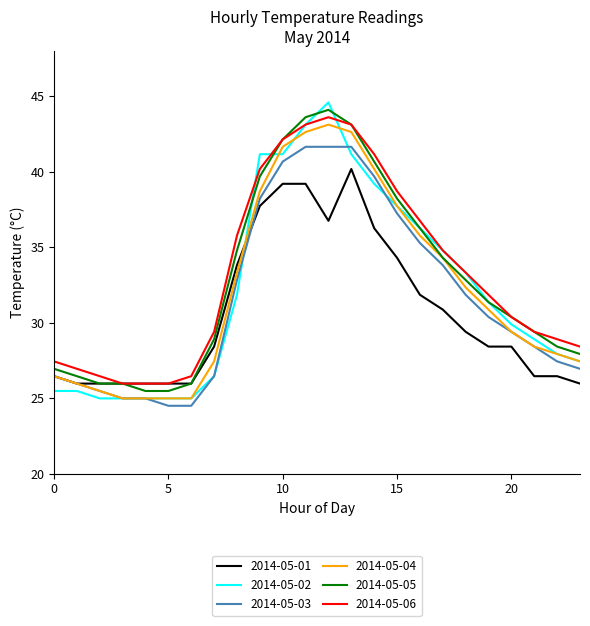

True or false: 2014-05-06 and 2014-05-03 intersect in this chart.

False